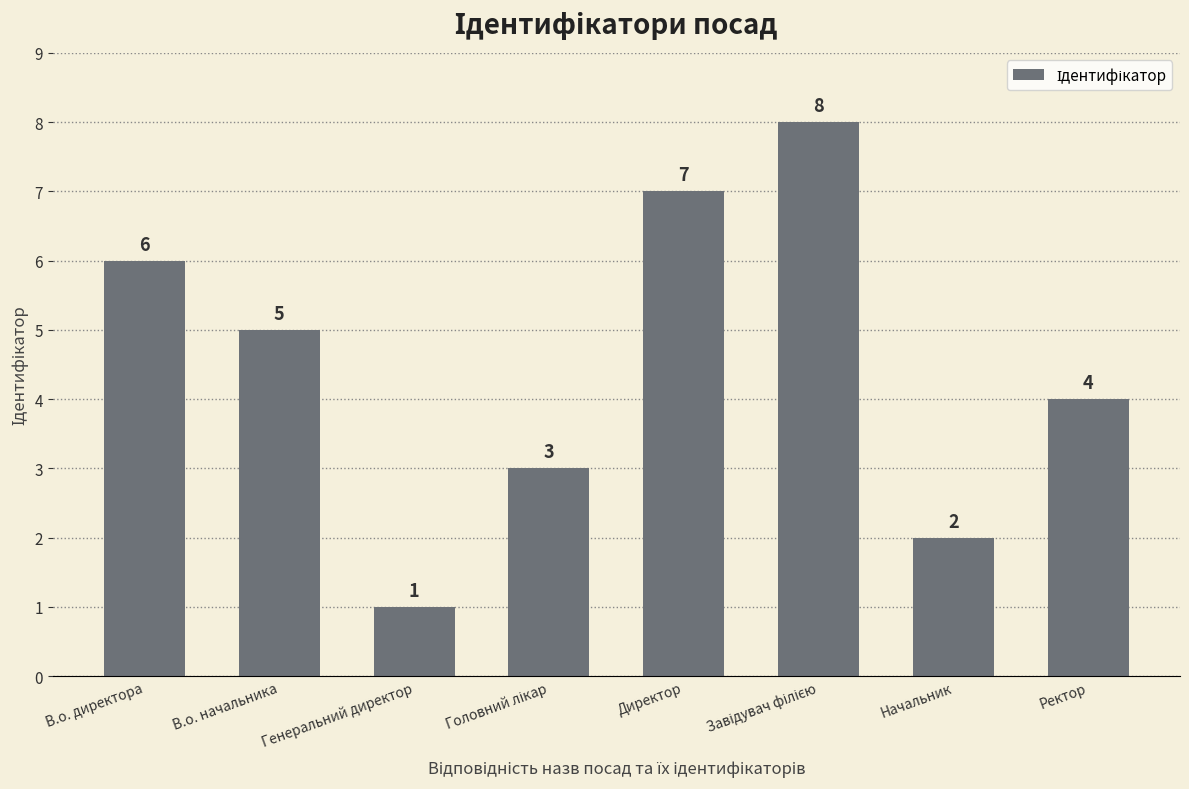

Reading left to right, list all the values displayed in this chart.

6	5	1	3	7	8	2	4